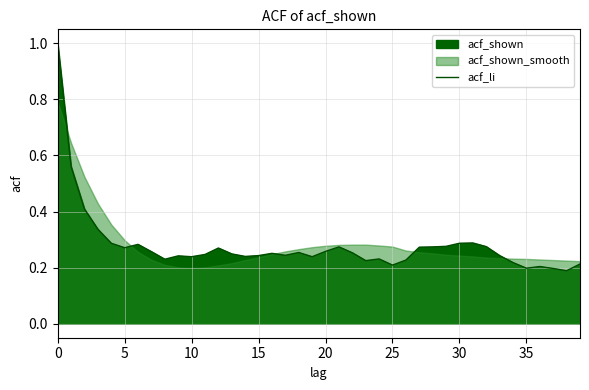

Count the values in the range 0 to 1.

40